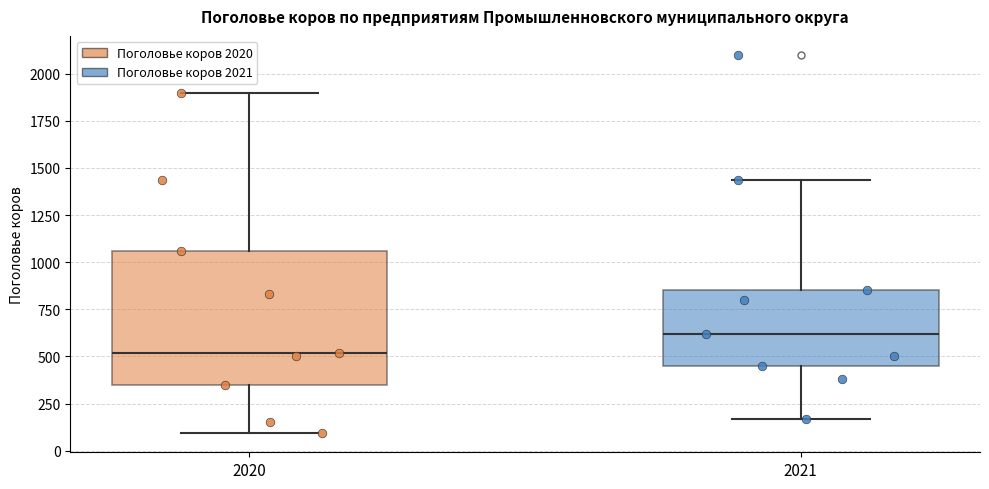

Where is the upper edge of the box at x = 2020 on the y-axis? The values are not printed on the chart, so give them approximately, as read against the axis.

1050